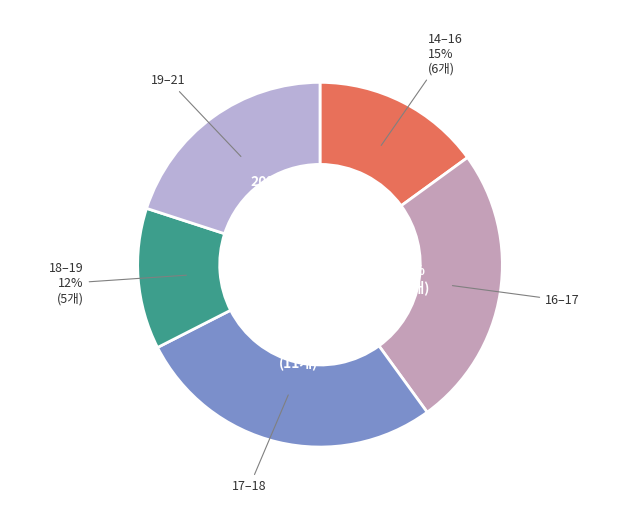

Does 14–16 account for over 50% of the chart?

No